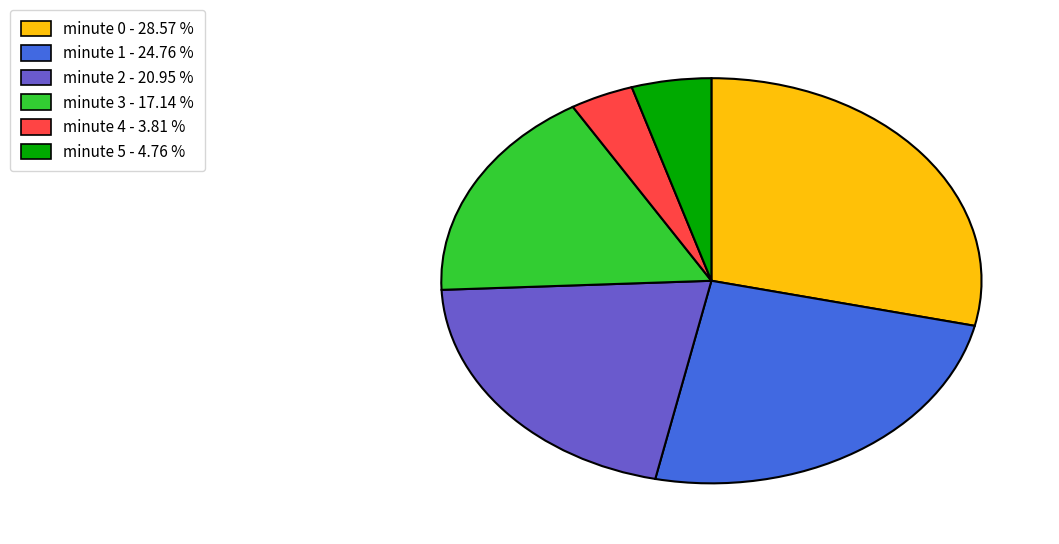

How many segments does this pie chart have?

6